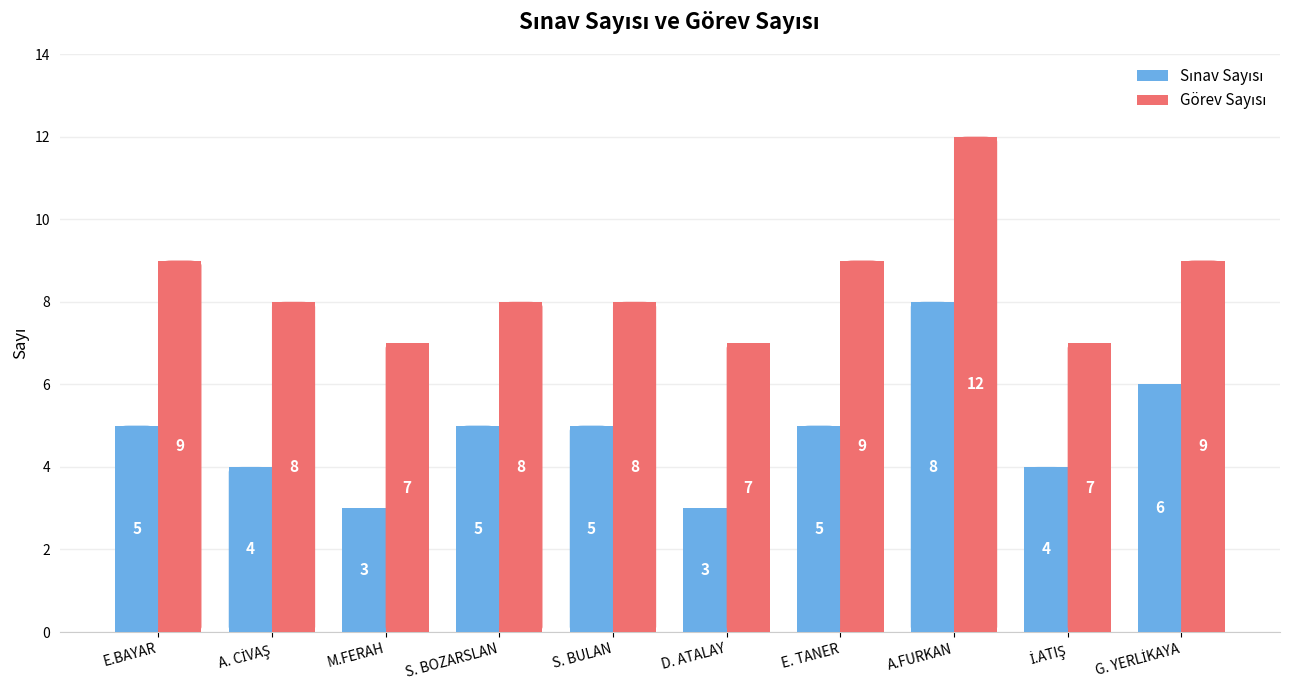

What is the spread (max minus min) of values at D. ATALAY?

4